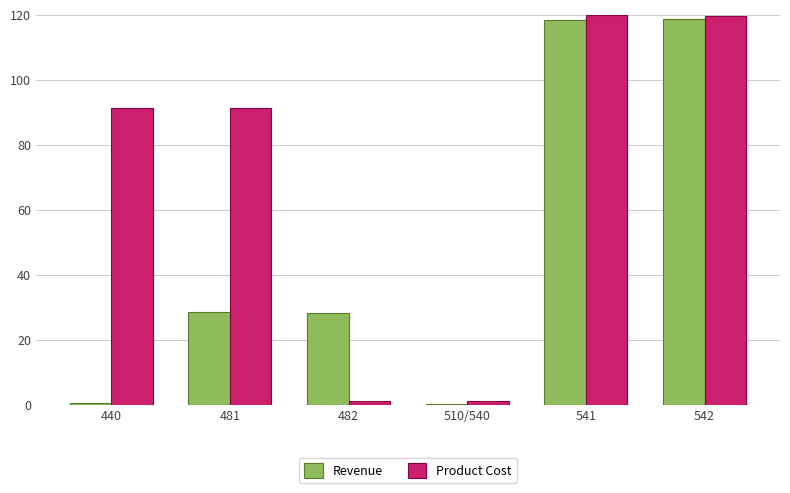

What is the greatest value displayed?

120.0